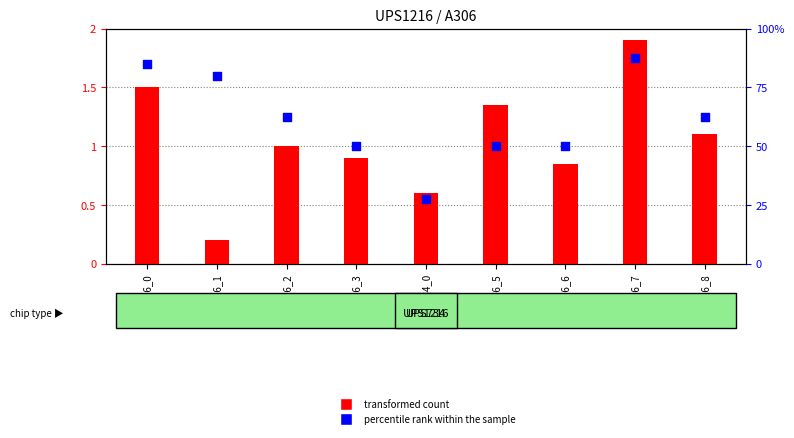

At which category is the sum across all series the highest?

UPS1216_7